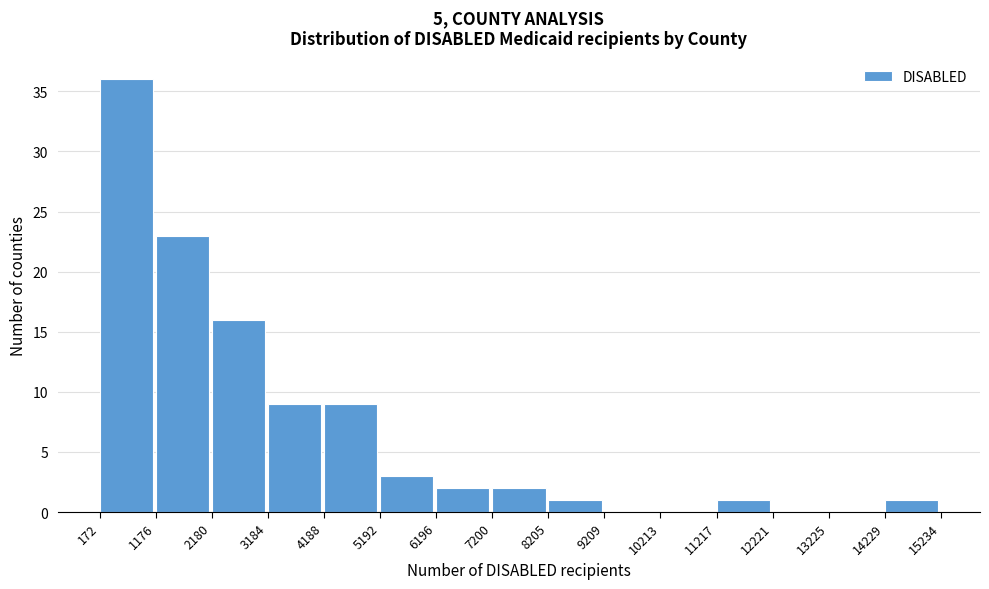

Which range on the x-axis has the tallest bar?

172 to 1176